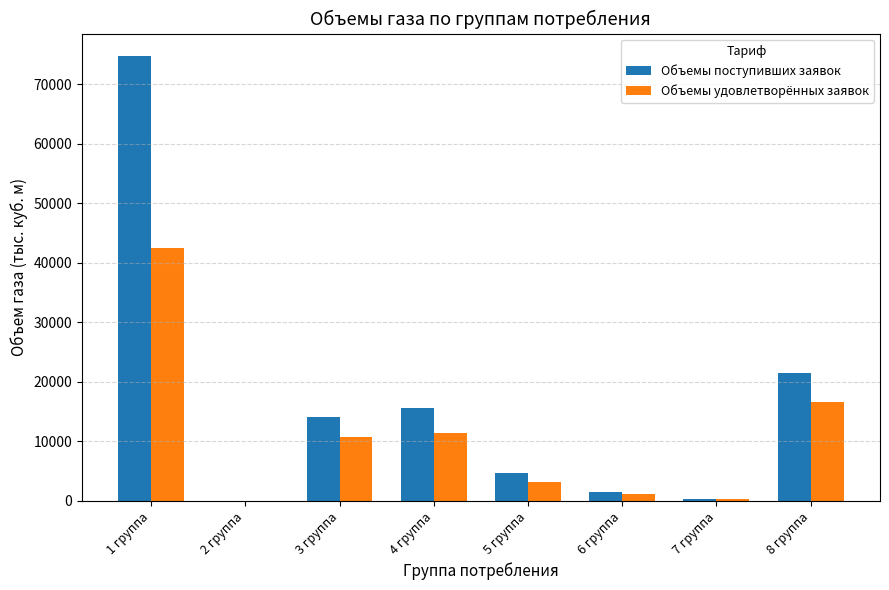

Are the bars grouped side by side (vs. stacked)?

Yes